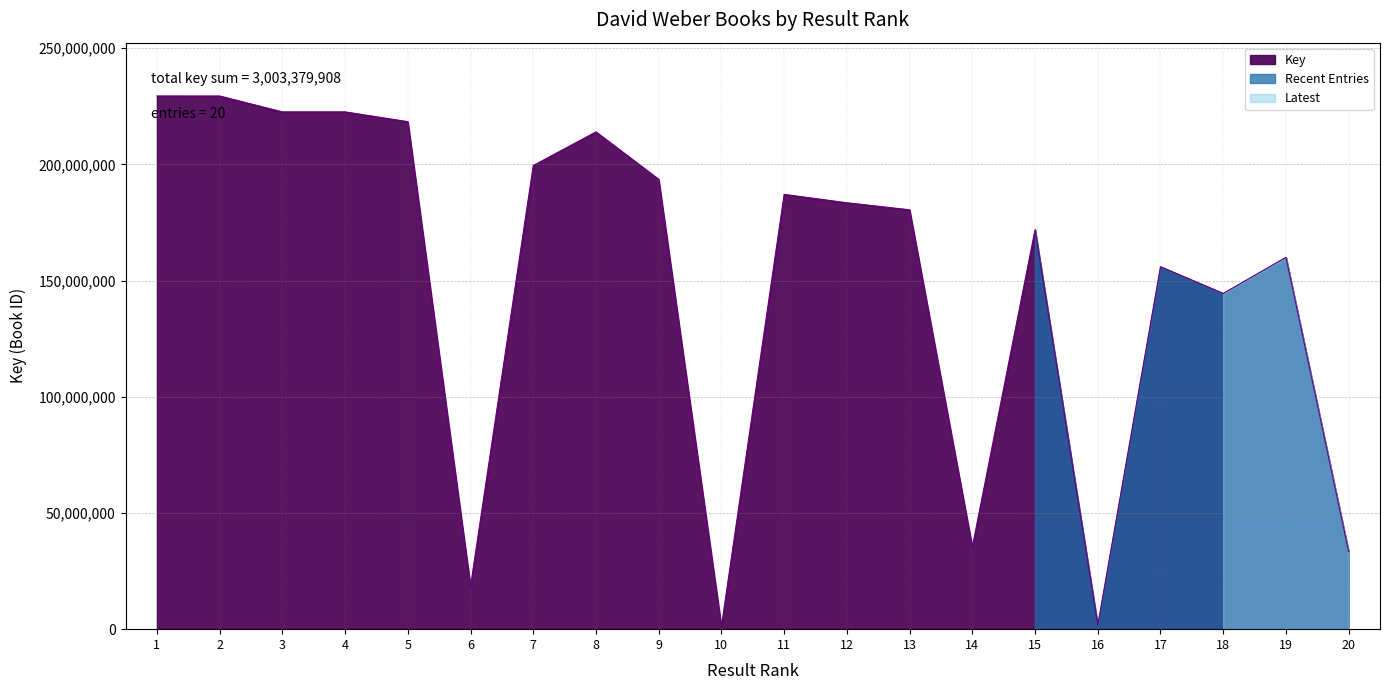

How many data points are above 183517611?

9